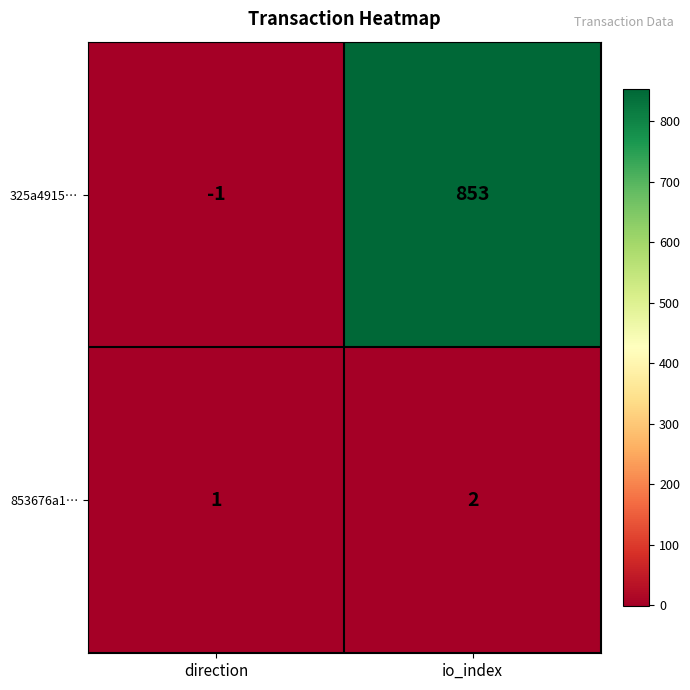

The 325a4915… series shows 853 at io_index. True or false?

True